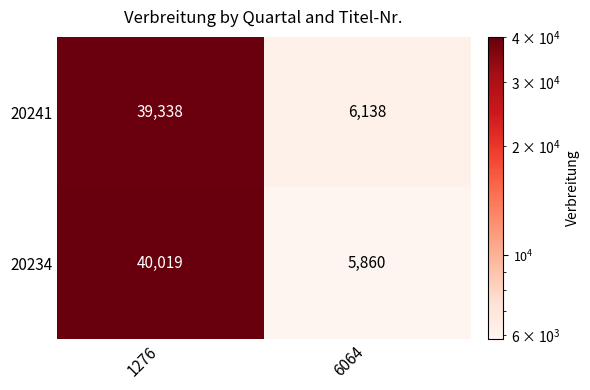

What is the spread (max minus min) of values at 6064?

278